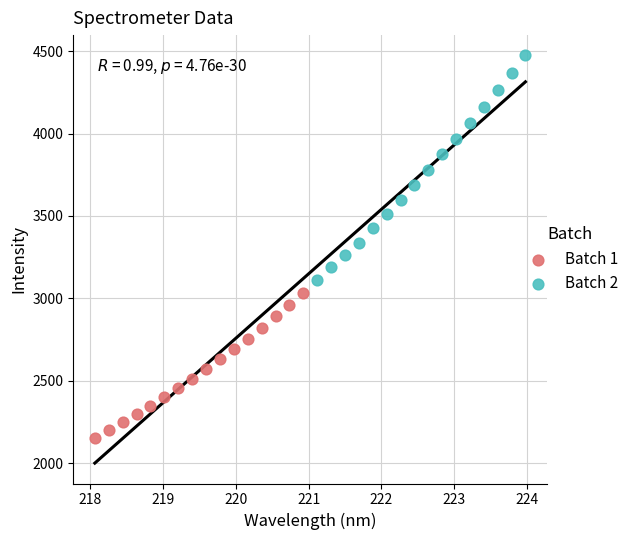

Which series contains the highest Y value?

Batch 2